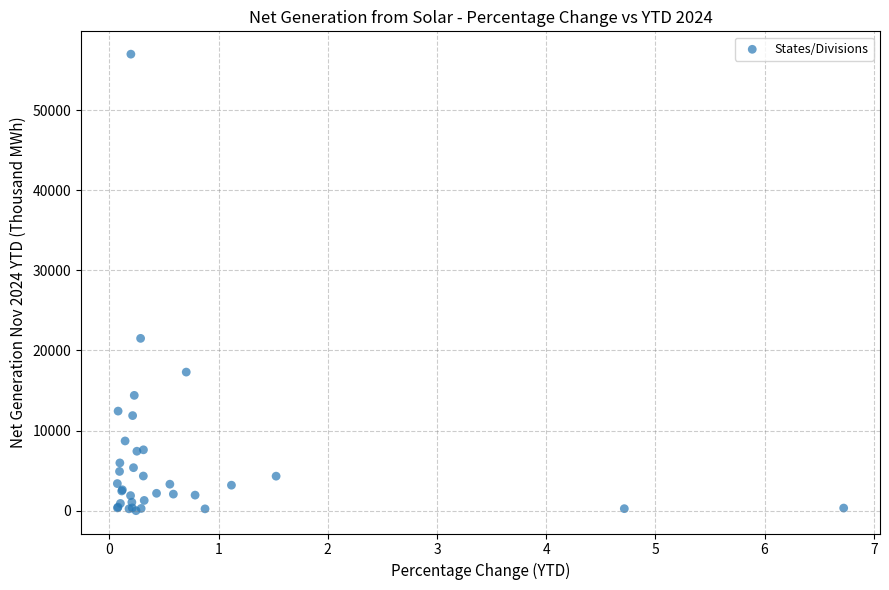

What Y value in the scatter plot is closest to 28493?

21510